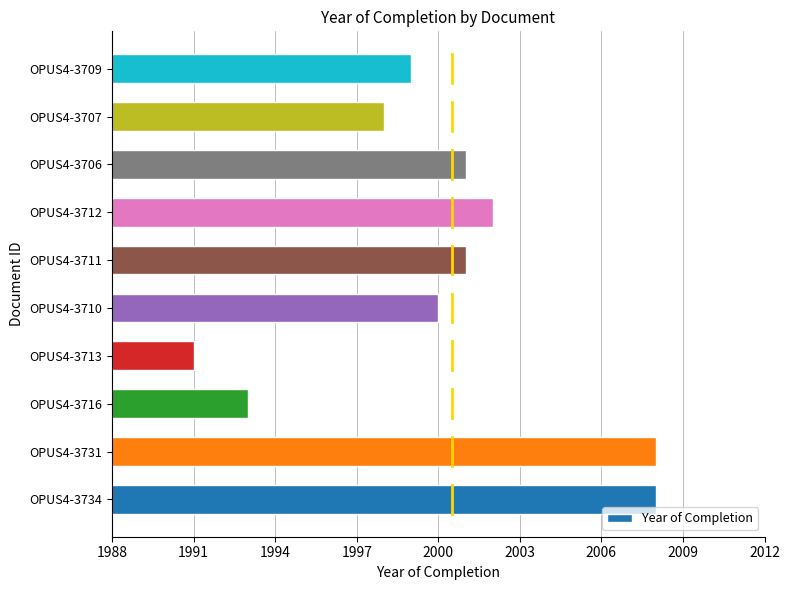

Reading top to bottom, extract all data points from this chart.

OPUS4-3709=1999	OPUS4-3707=1998	OPUS4-3706=2001	OPUS4-3712=2002	OPUS4-3711=2001	OPUS4-3710=2000	OPUS4-3713=1991	OPUS4-3716=1993	OPUS4-3731=2008	OPUS4-3734=2008